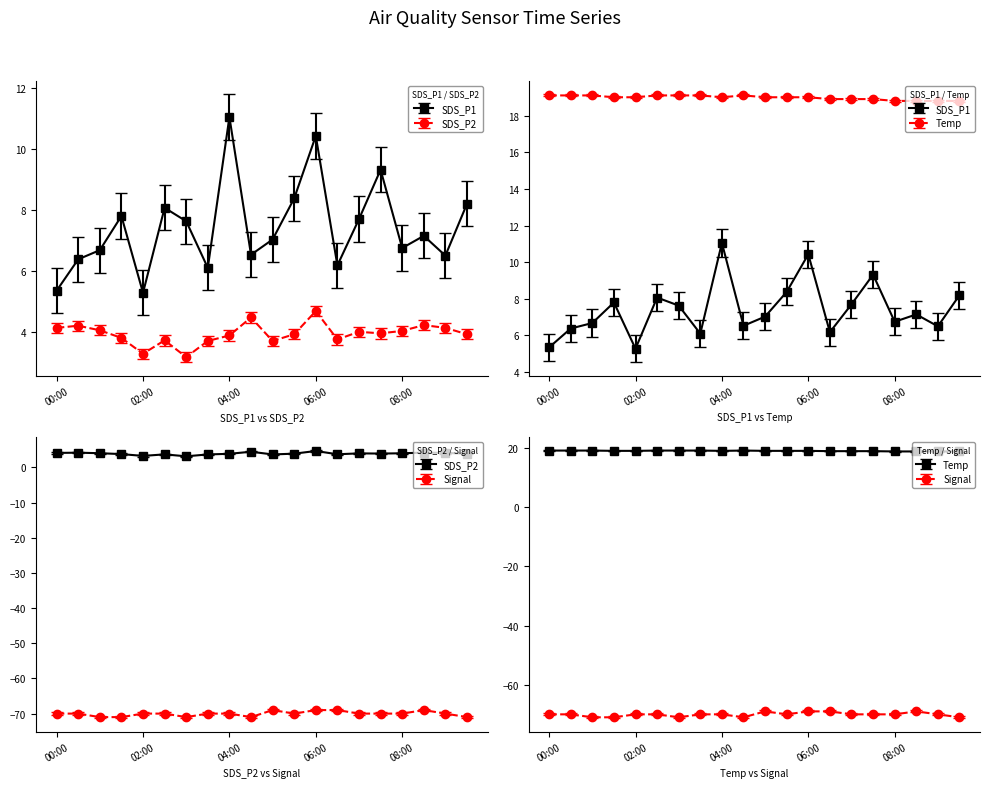

At 02:30, list the series in order from smallest to largest.

Signal, SDS_P2, SDS_P1, Temp